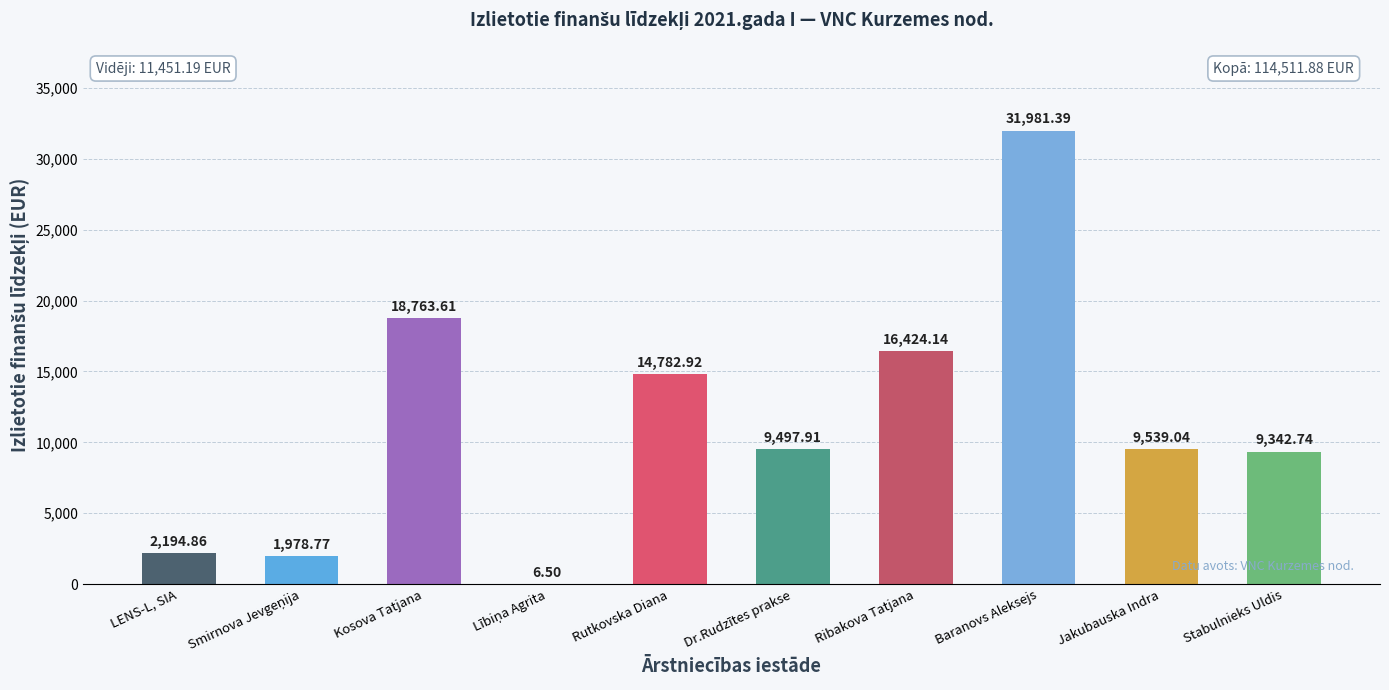

Are the bars horizontal?

No